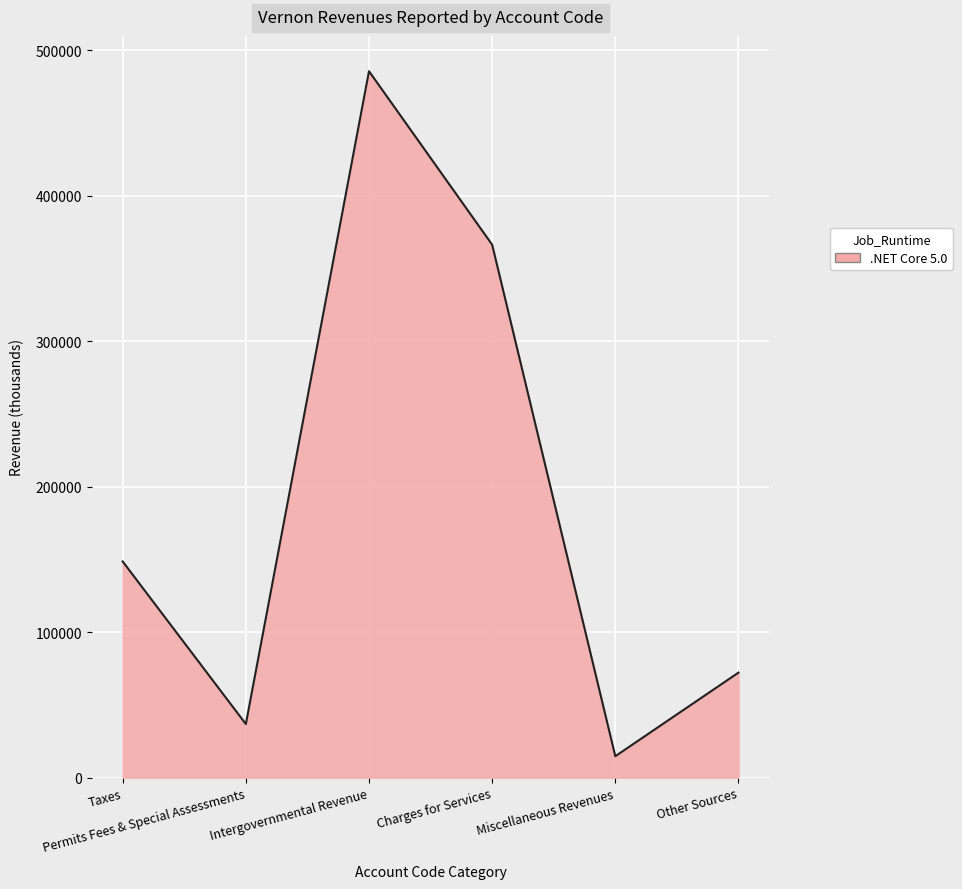

What is the smallest value displayed?

14740